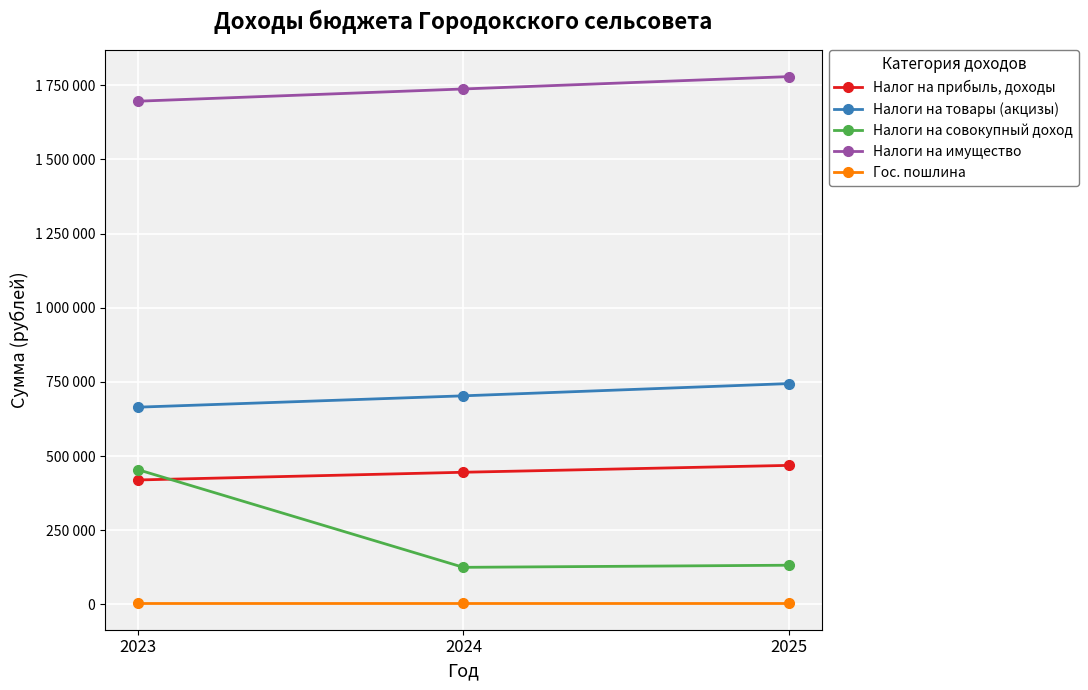

Rank the categories by Гос. пошлина value from lowest to highest.

2023, 2024, 2025